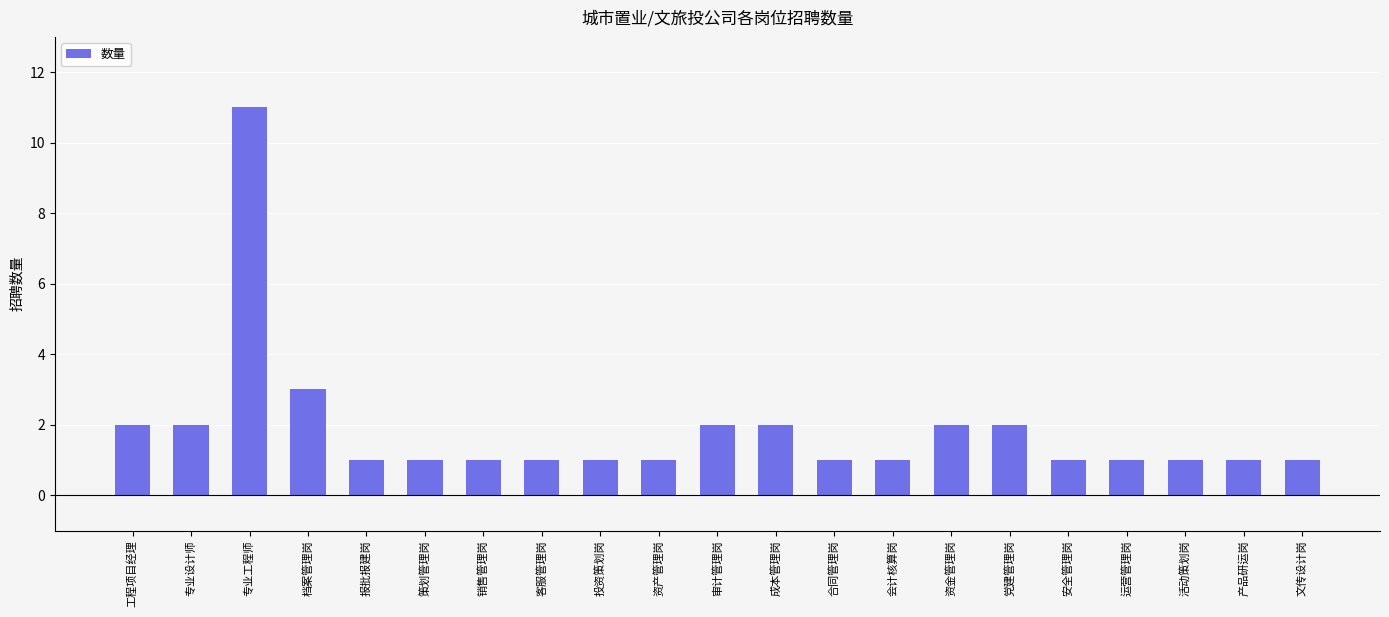

At which label is the value closest to 6?

档案管理岗